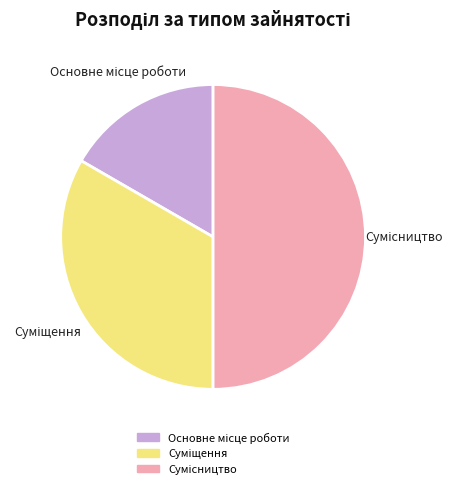

Is there a majority slice in this chart?

No